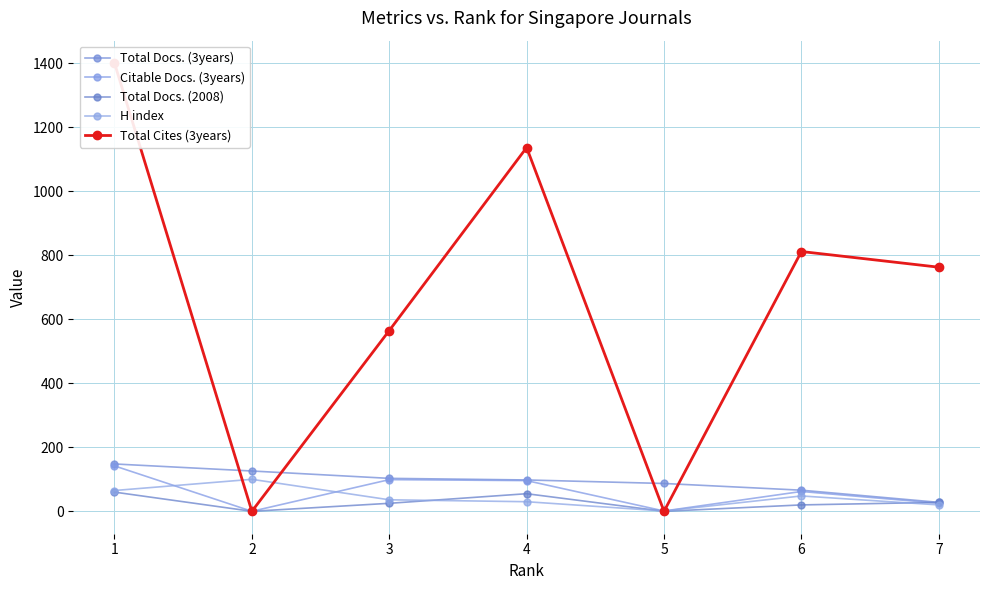

Does the chart have visible grid lines?

Yes